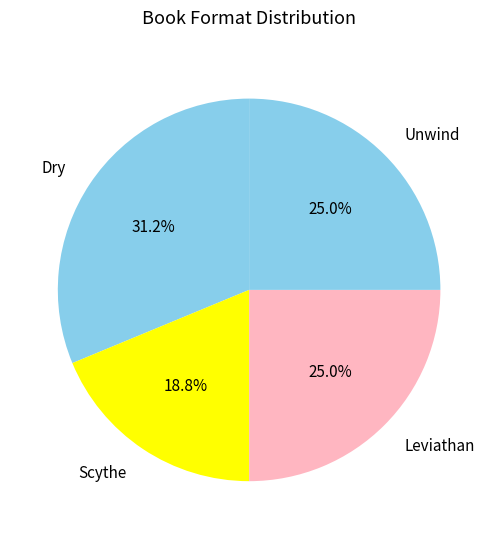

What percentage do Scythe and Dry together represent?

50.0%